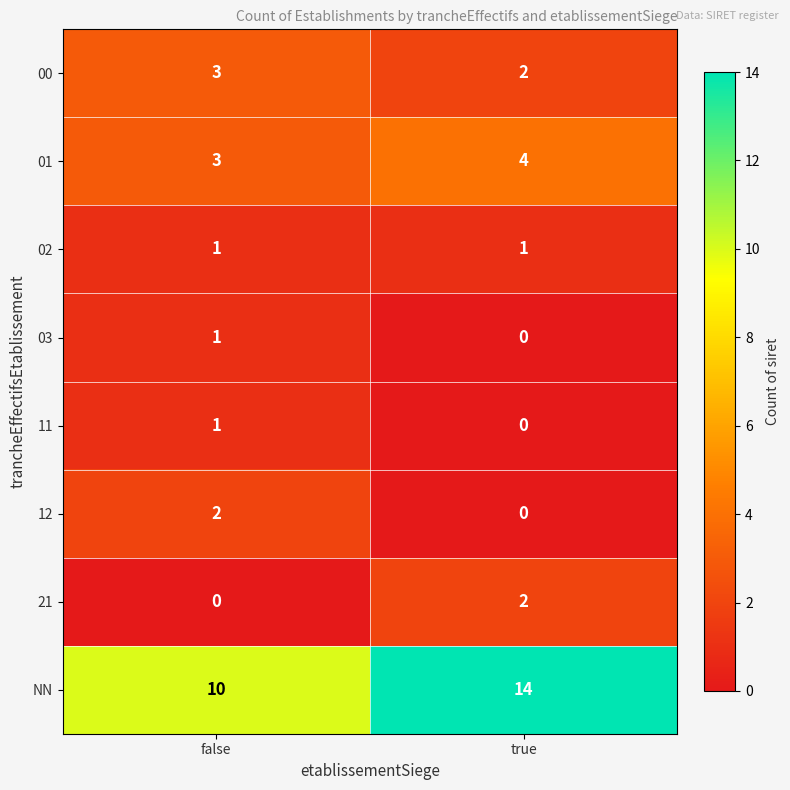

Reading left to right, transcribe all the data shown in this chart.

00: 3	2
01: 3	4
02: 1	1
03: 1	0
11: 1	0
12: 2	0
21: 0	2
NN: 10	14